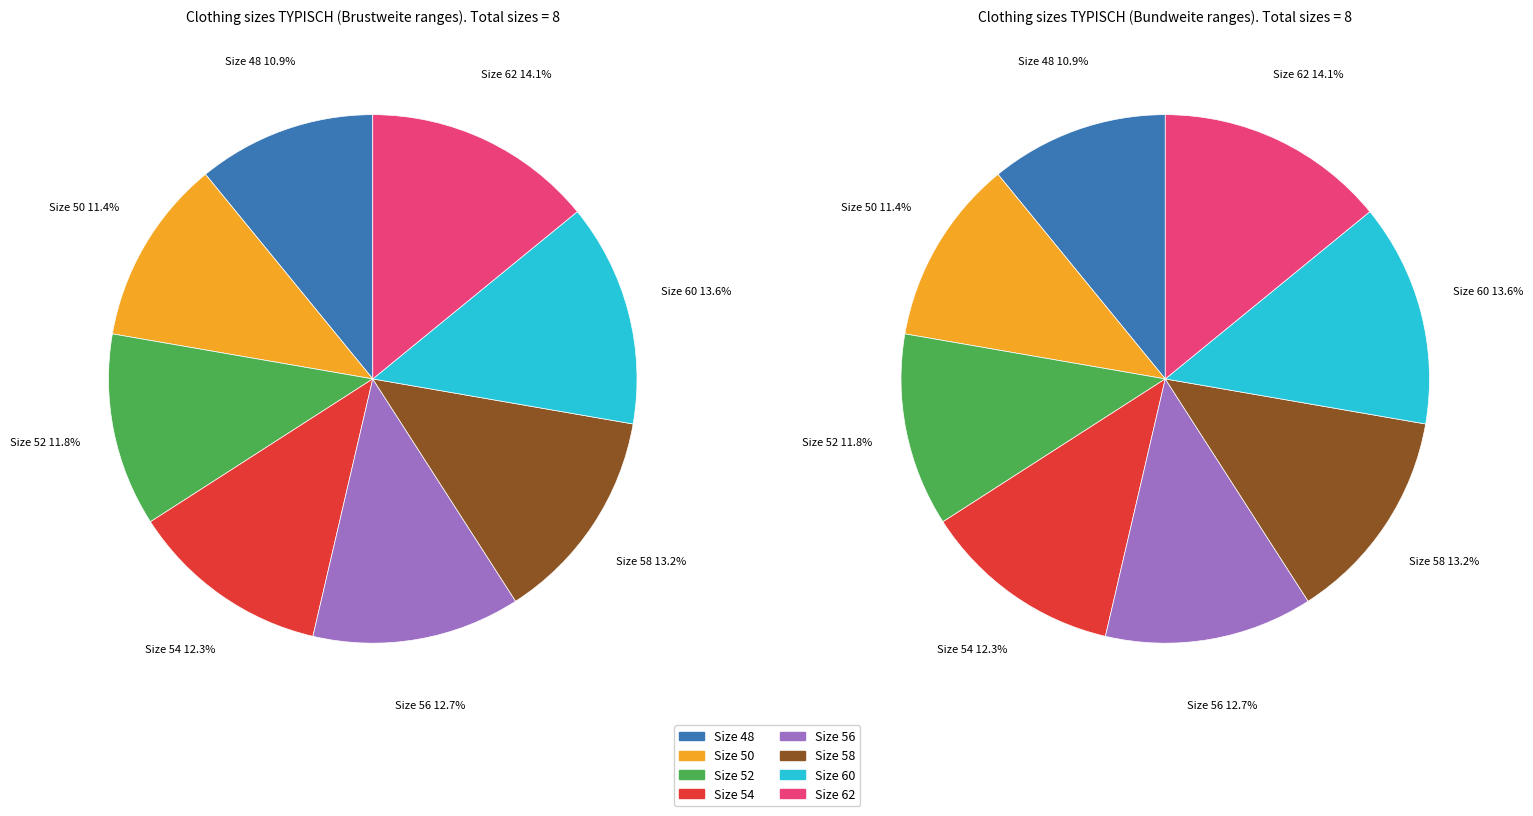

Does 48 represent more than half of the total?

No